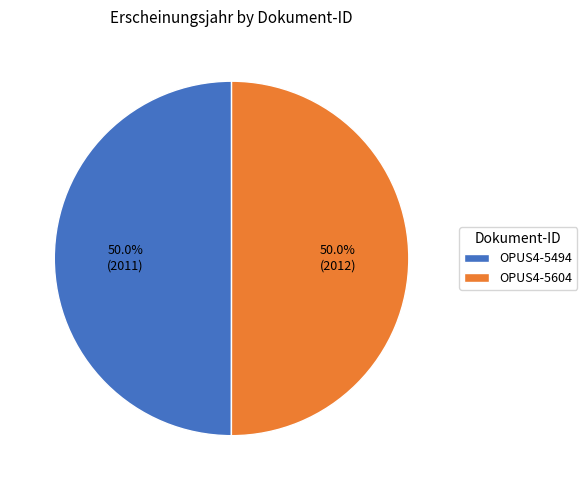

How many segments does this pie chart have?

2